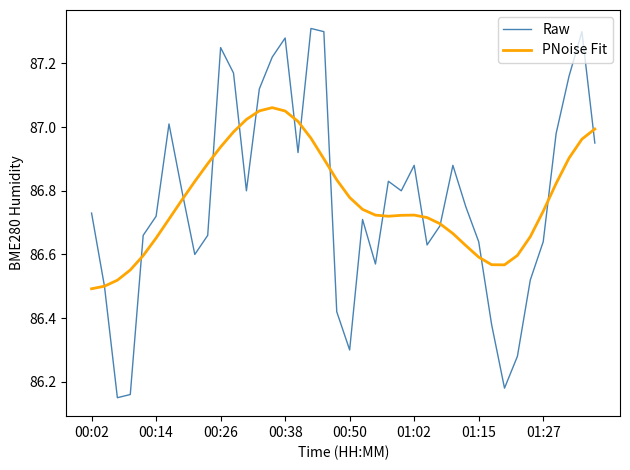

How many lines are shown in the chart?

2